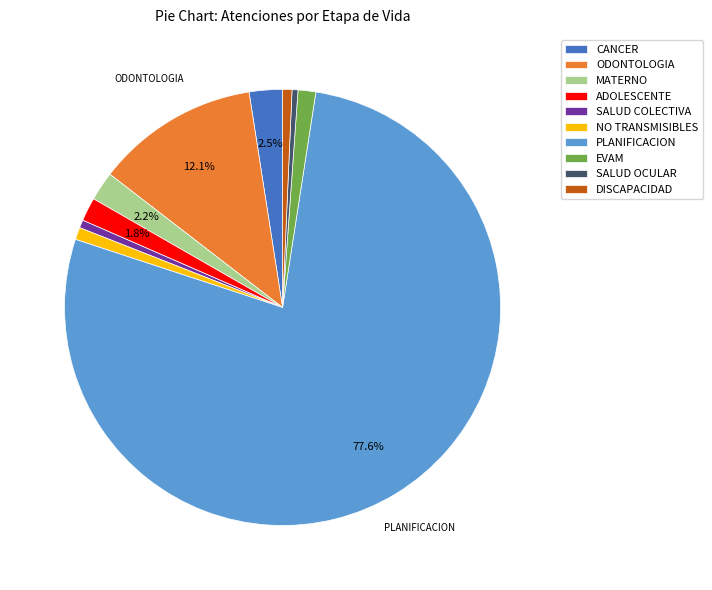

What is the ratio of the value at EVAM to the value at CANCER?

0.5